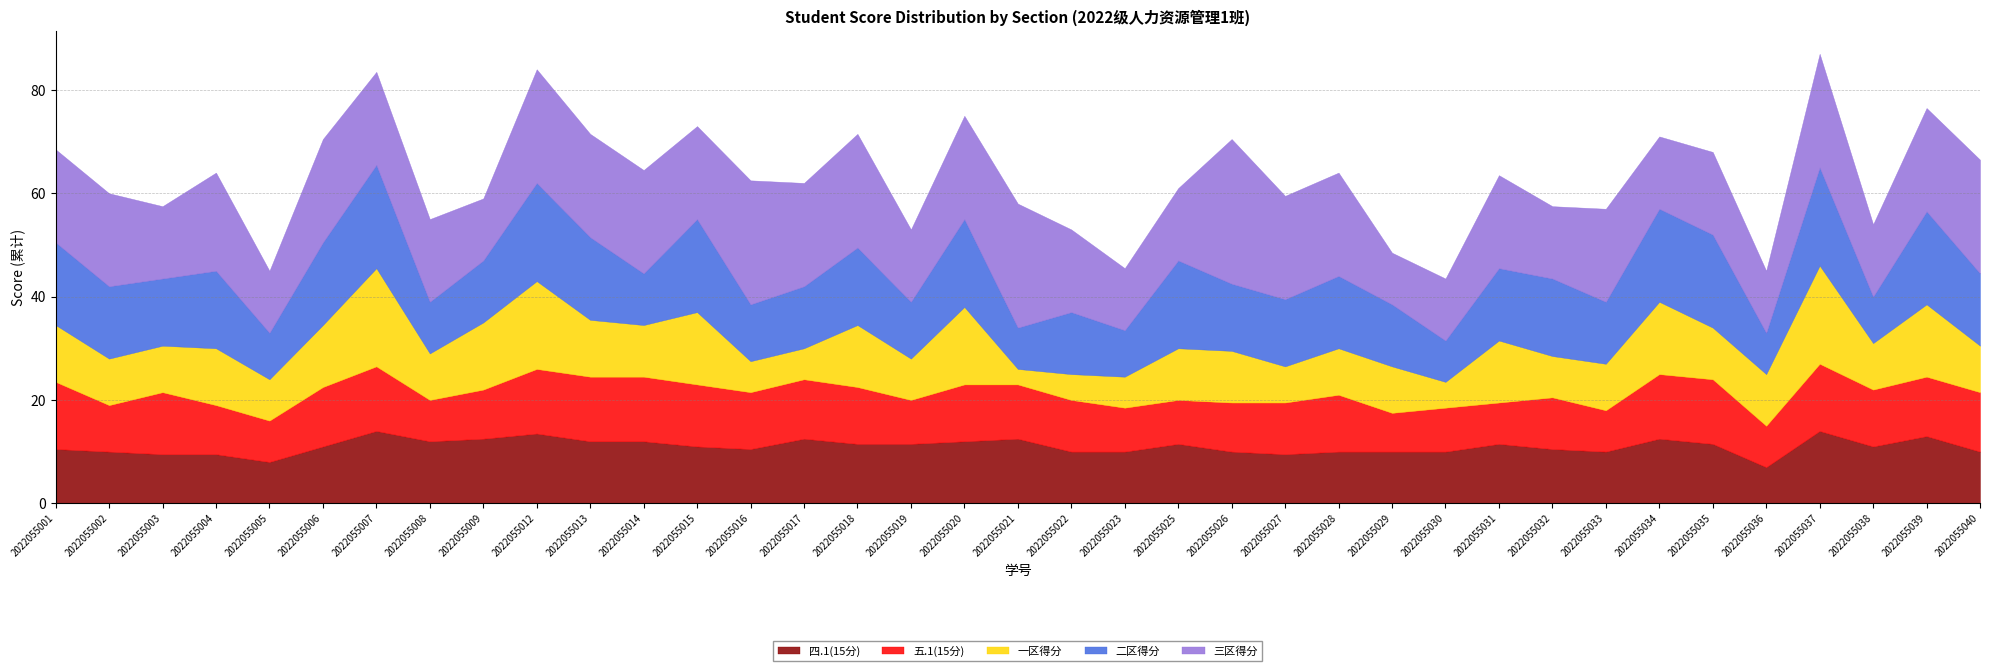

What is the average value of the 一区得分 series?

10.2